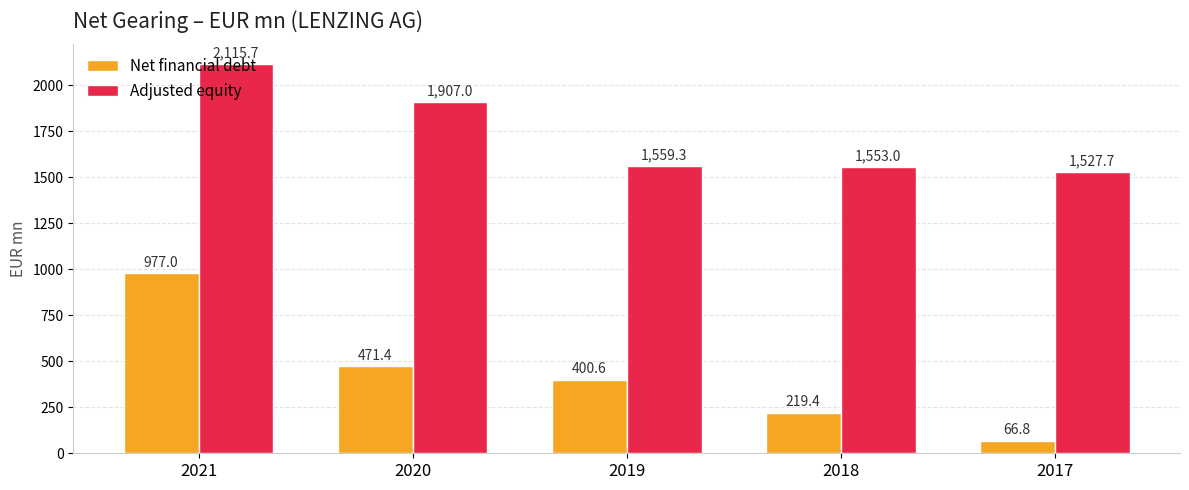

Which series has the largest range (max minus min)?

Net financial debt